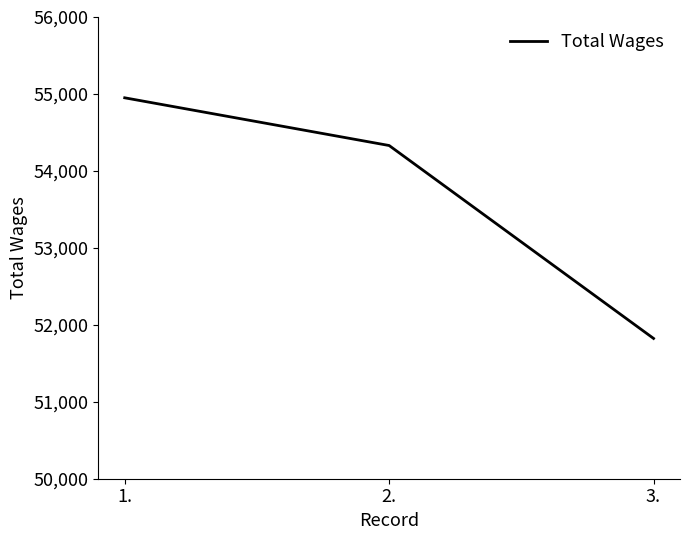

What is the difference between the values at 3. and 2.?

2507